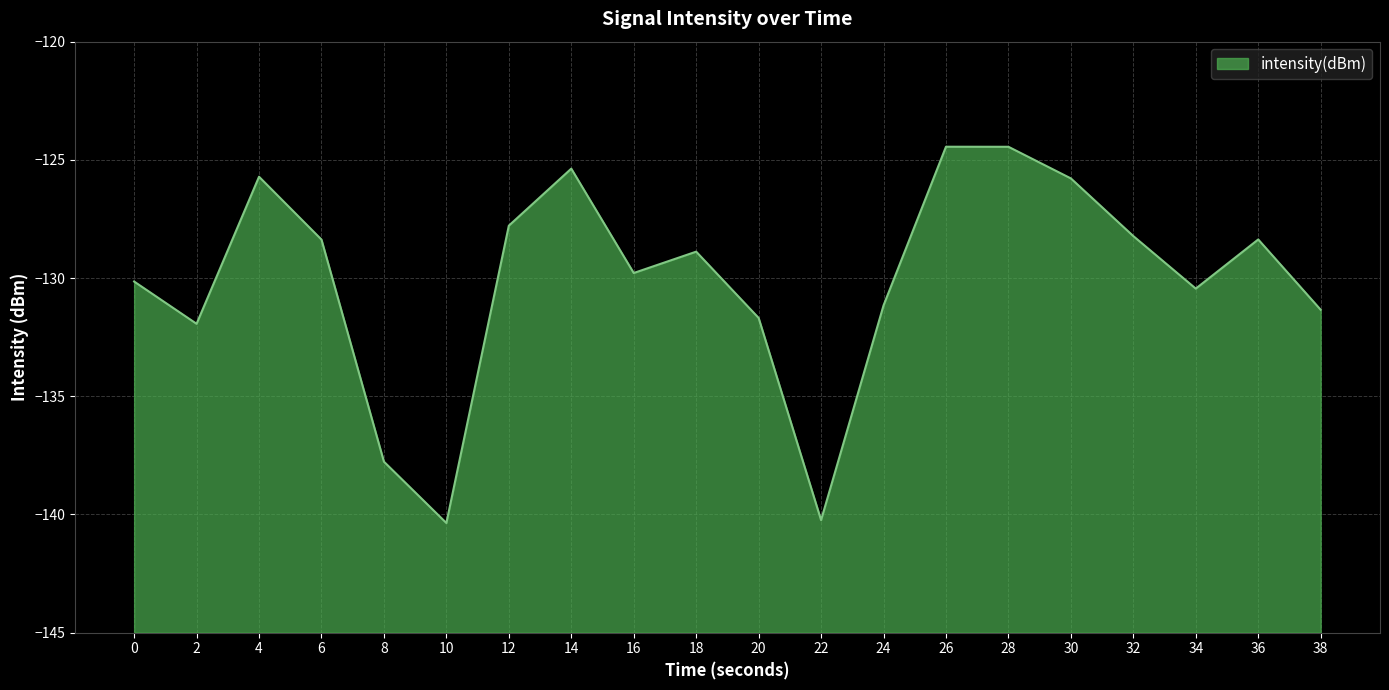

How many lines are shown in the chart?

1